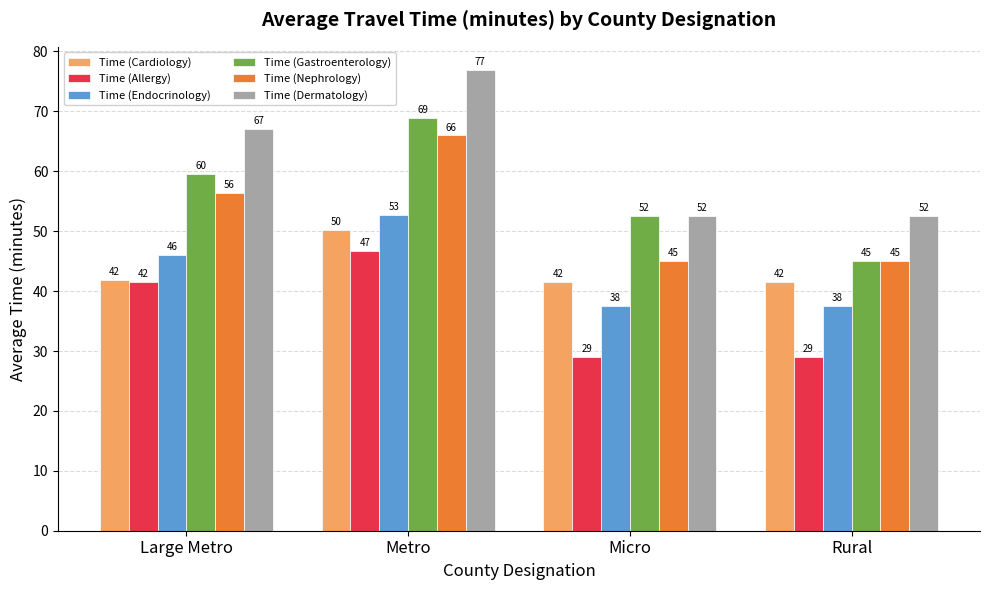

Rank the series at Metro from lowest to highest value.

Time (Allergy), Time (Cardiology), Time (Endocrinology), Time (Nephrology), Time (Gastroenterology), Time (Dermatology)